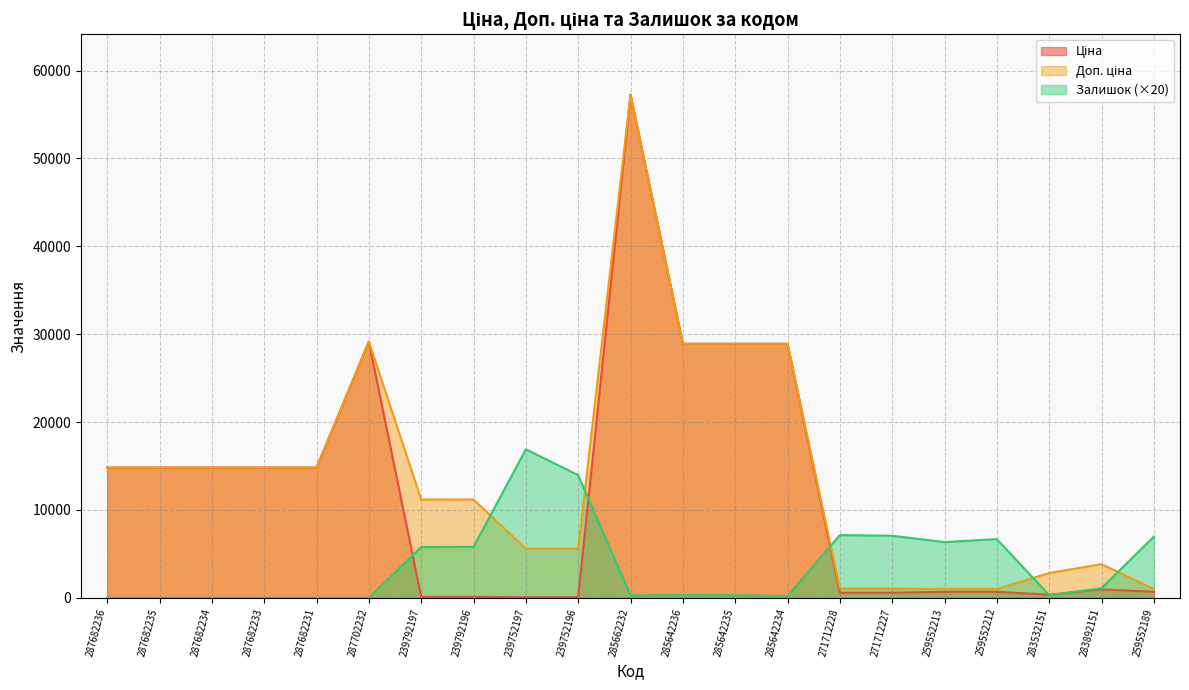

Reading left to right, extract all data points from this chart.

Ціна: 287682236=14817.6	287682235=14817.6	287682234=14817.6	287682233=14817.6	287682231=14817.6	287702232=29152.3	239792197=111.8	239792196=111.8	239752197=55.9	239752196=55.9	285662232=57258.0	285642236=28901.7	285642235=28901.7	285642234=28901.7	271712228=578.1	271712227=578.1	259552213=679.8	259552212=679.8	283532151=352.6	283892151=958.4	259552189=679.8
Доп. ціна: 287682236=14817.6	287682235=14817.6	287682234=14817.6	287682233=14817.6	287682231=14817.6	287702232=29152.3	239792197=11182.0	239792196=11182.0	239752197=5591.0	239752196=5591.0	285662232=57258.0	285642236=28901.7	285642235=28901.7	285642234=28901.7	271712228=1060.0	271712227=1060.0	259552213=1004.1	259552212=1004.1	283532151=2821.2	283892151=3833.8	259552189=1004.1
Залишок: 287682236=0.0	287682235=0.0	287682234=0.0	287682233=0.0	287682231=0.0	287702232=0.0	239792197=5780.0	239792196=5800.0	239752197=16900.0	239752196=13960.0	285662232=260.0	285642236=320.0	285642235=280.0	285642234=200.0	271712228=7140.0	271712227=7060.0	259552213=6340.0	259552212=6680.0	283532151=300.0	283892151=1100.0	259552189=6960.0